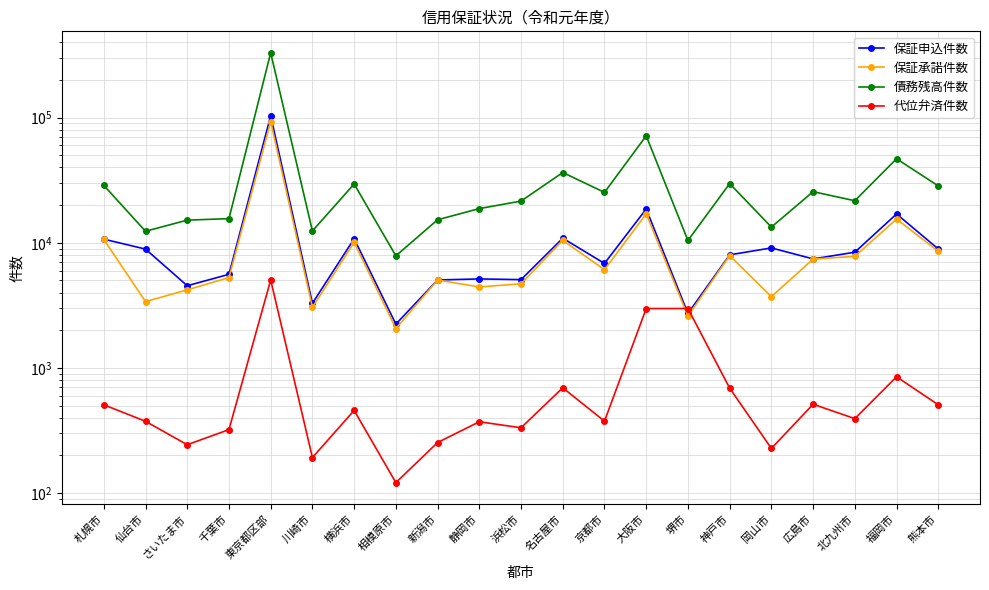

What is the maximum value for 債務残高件数?

329972